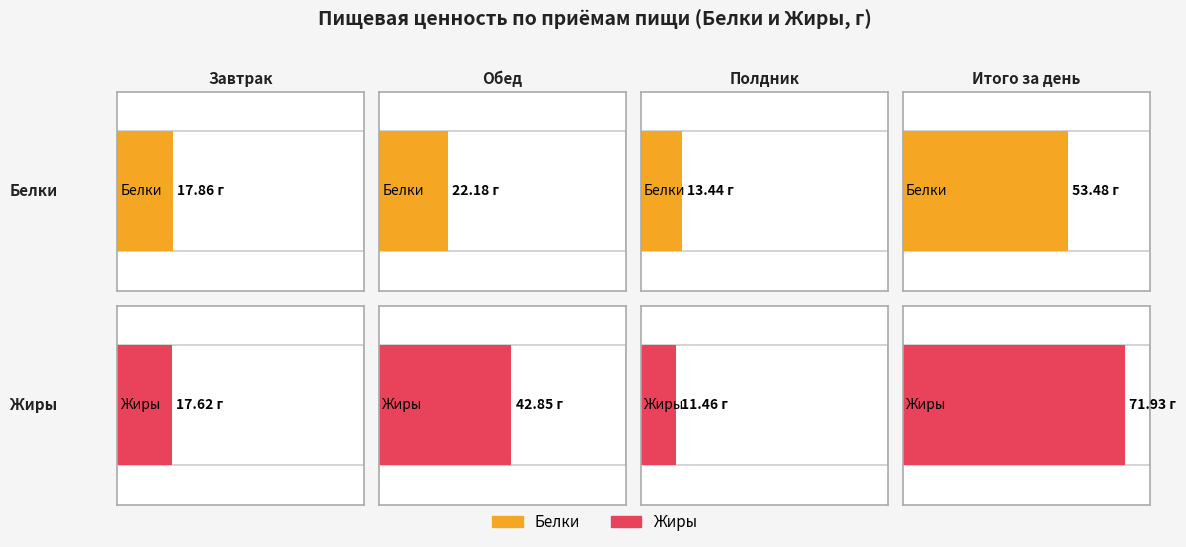

At how many categories does at least one series exceed 29?

2